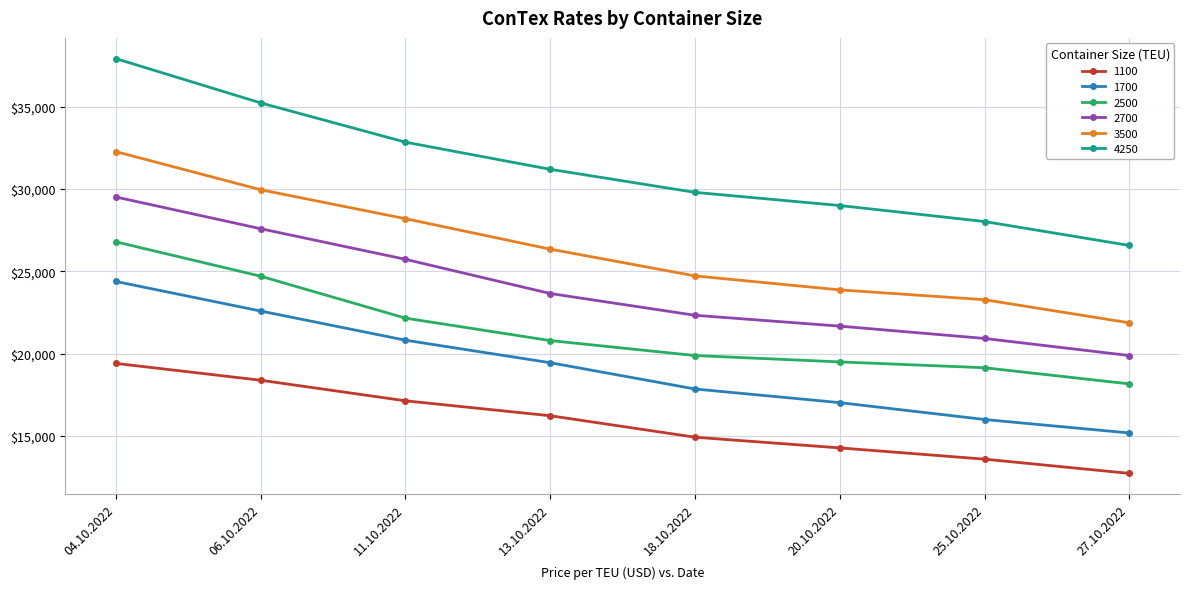

What is the total value across all series at 13.10.2022?

137679